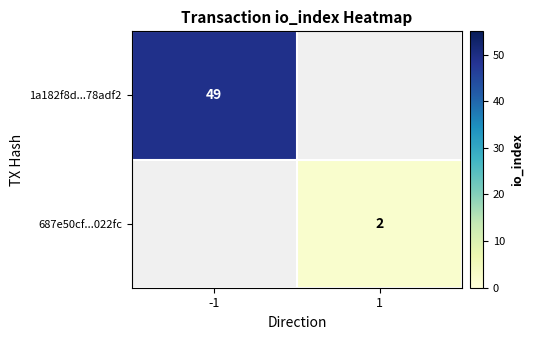

True or false: 1a182f8d...78adf2 has a value of 33 at -1.

False